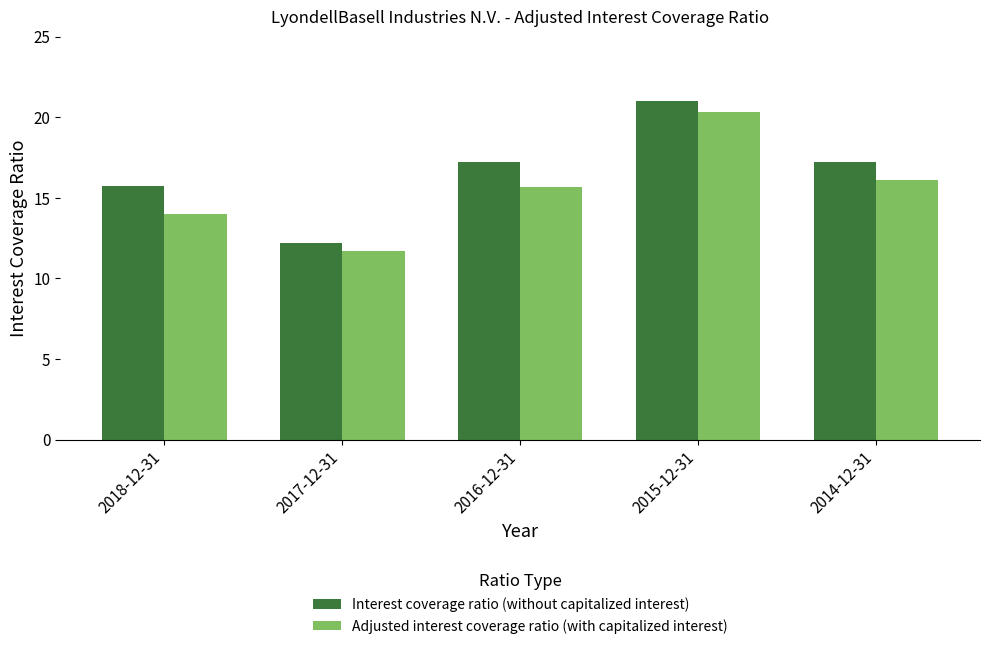

What is the greatest value displayed?

21.0